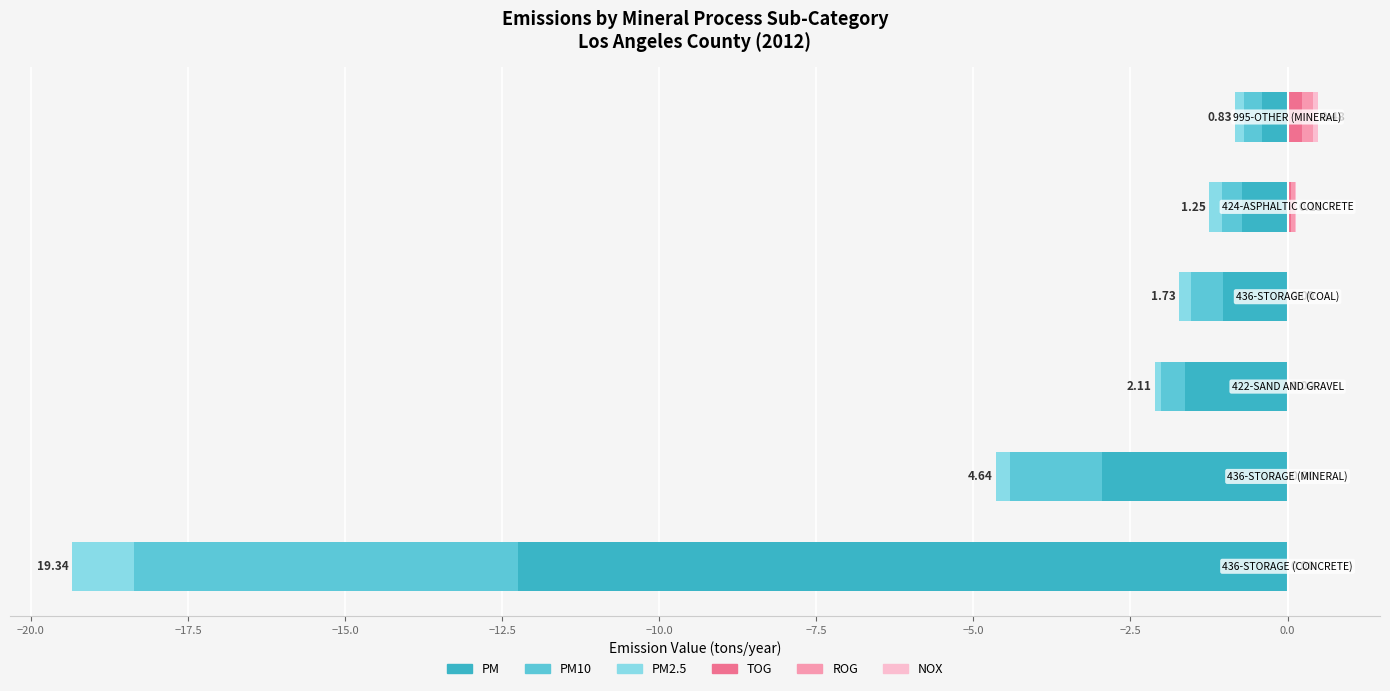

Reading left to right, what are all the values shown in this chart?

PM: -12.2	-3.0	-1.6	-1.0	-0.7	-0.4
PM10: -6.1	-1.5	-0.4	-0.5	-0.3	-0.3
PM2.5: -1.0	-0.2	-0.1	-0.2	-0.2	-0.1
TOG: 0.0	0.0	0.0	0.0	0.1	0.2
ROG: 0.0	0.0	0.0	0.0	0.1	0.2
NOX: 0.0	0.0	0.0	0.0	0.0	0.1